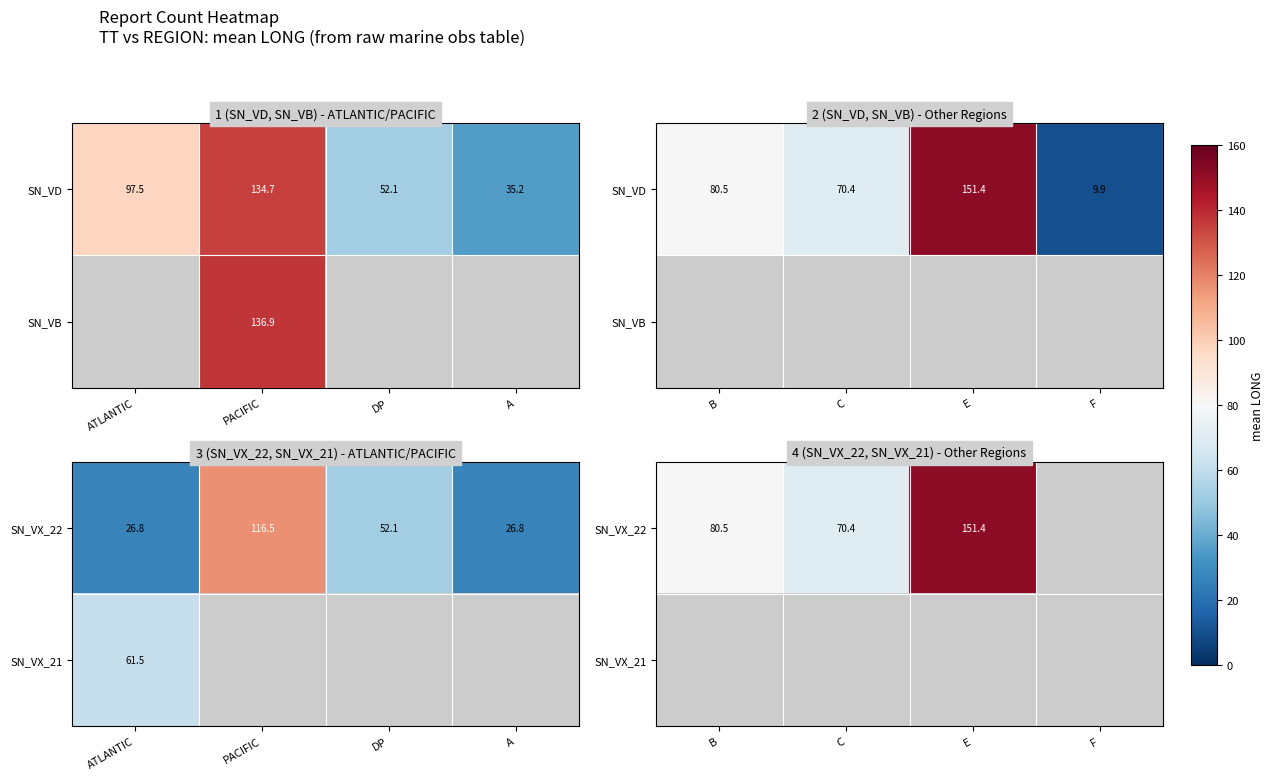

At how many categories does at least one series exceed 142?

1